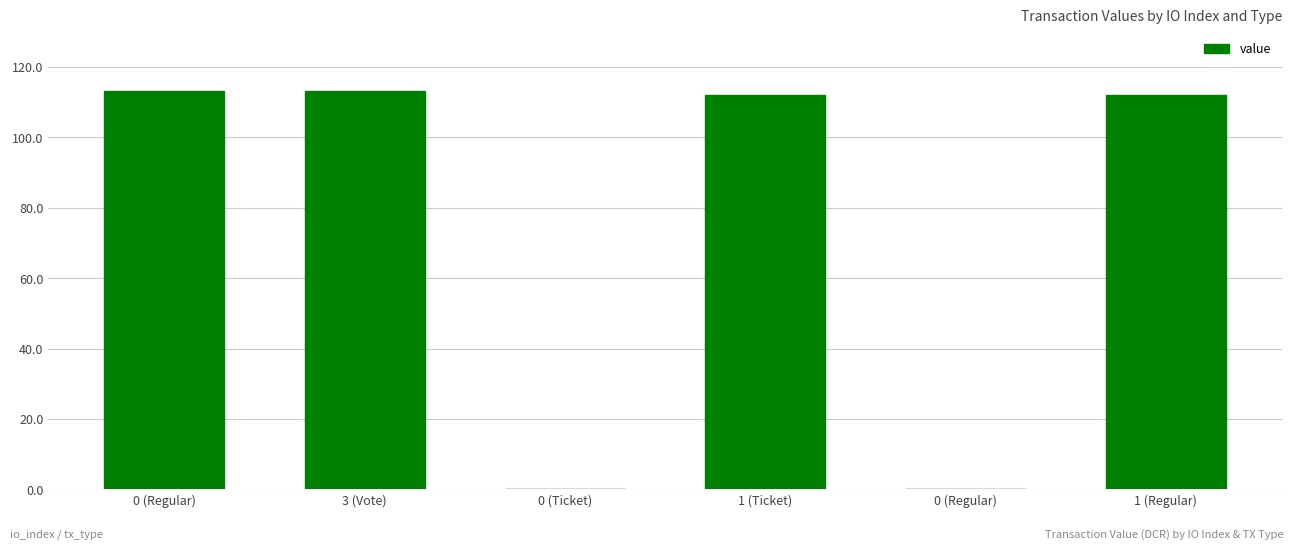

What is the greatest value displayed?

113.1